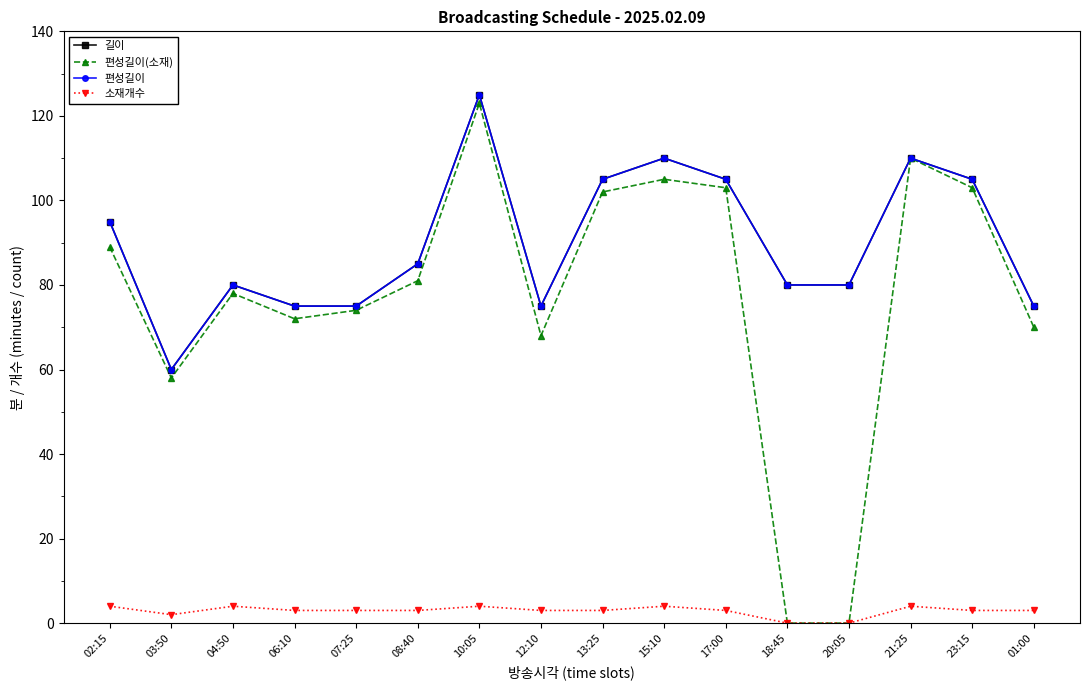

Does the chart have visible grid lines?

No